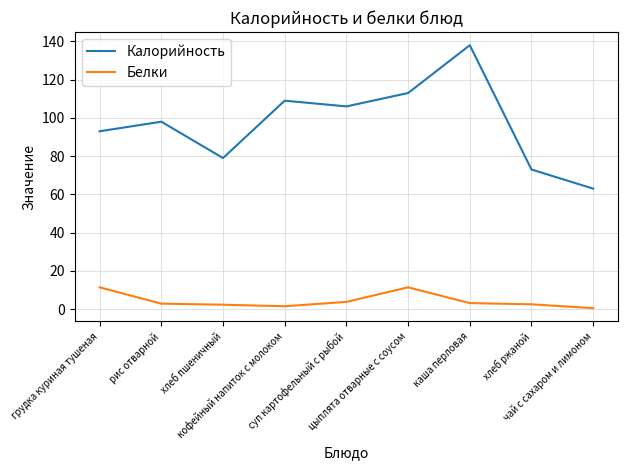

In Калорийность, how many points are lower than both neighbors (excluding endpoints)?

2